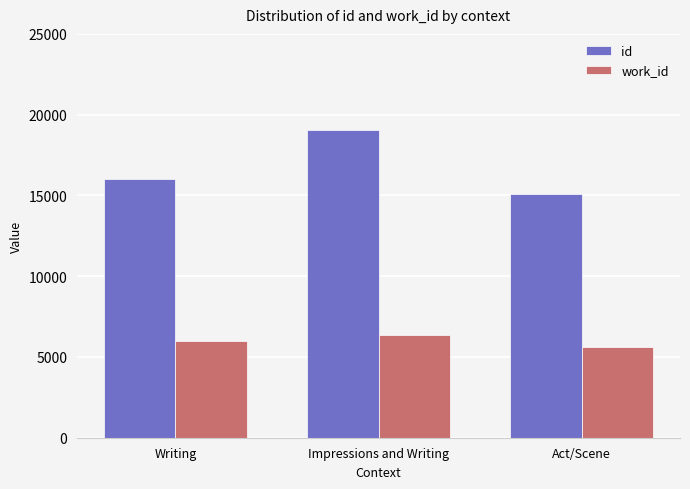

True or false: work_id has a value of 2709 at Act/Scene.

False